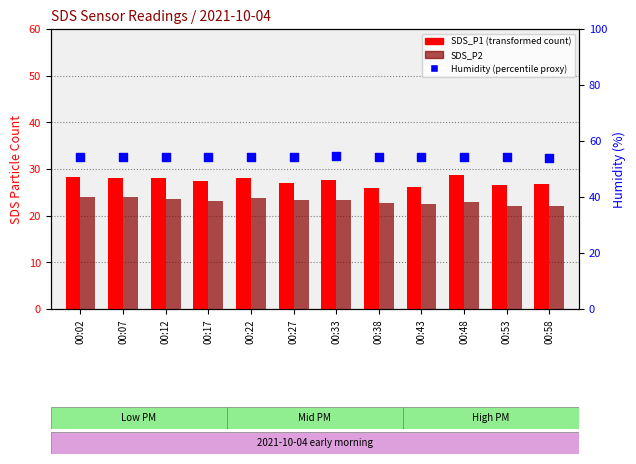

At which category is the sum across all series the highest?

00:02